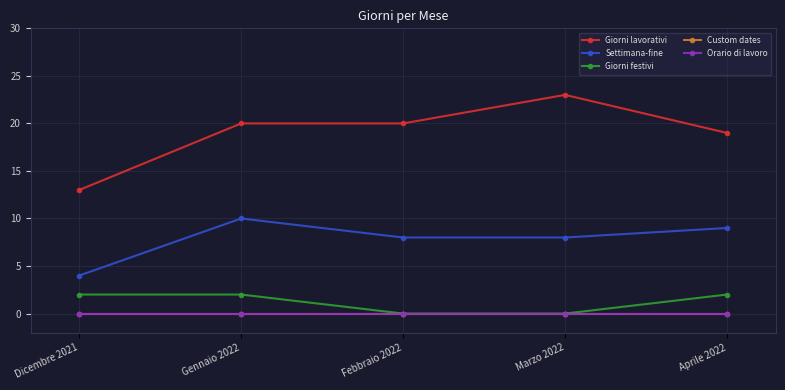

Rank the series by their maximum value, from highest to lowest.

Giorni lavorativi, Settimana-fine, Giorni festivi, Custom dates, Orario di lavoro